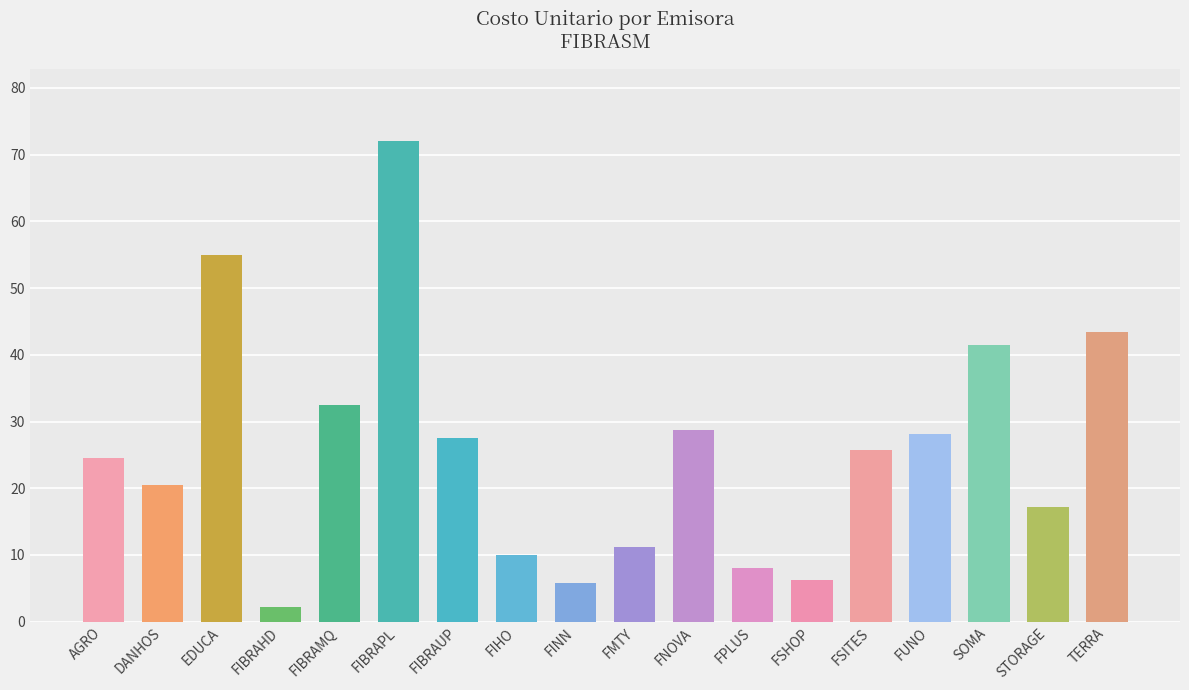

Is it true that the value at FINN is 5.8?

True